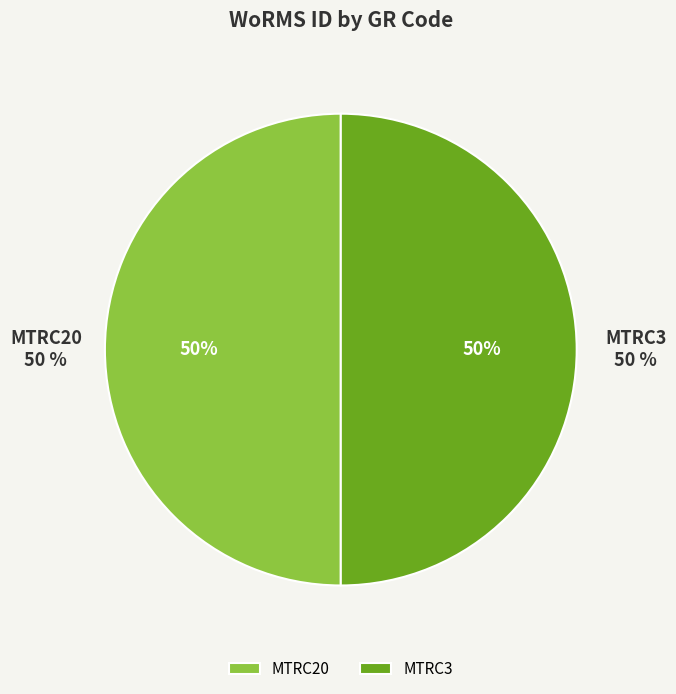

Do MTRC3 and MTRC20 together represent more than half of the pie?

Yes